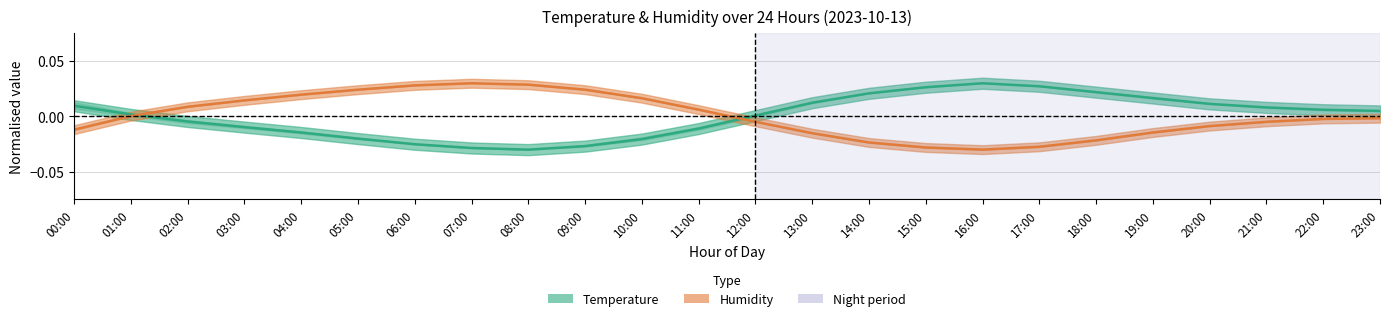

What are all the series names shown in the legend?

Temperature, Humidity